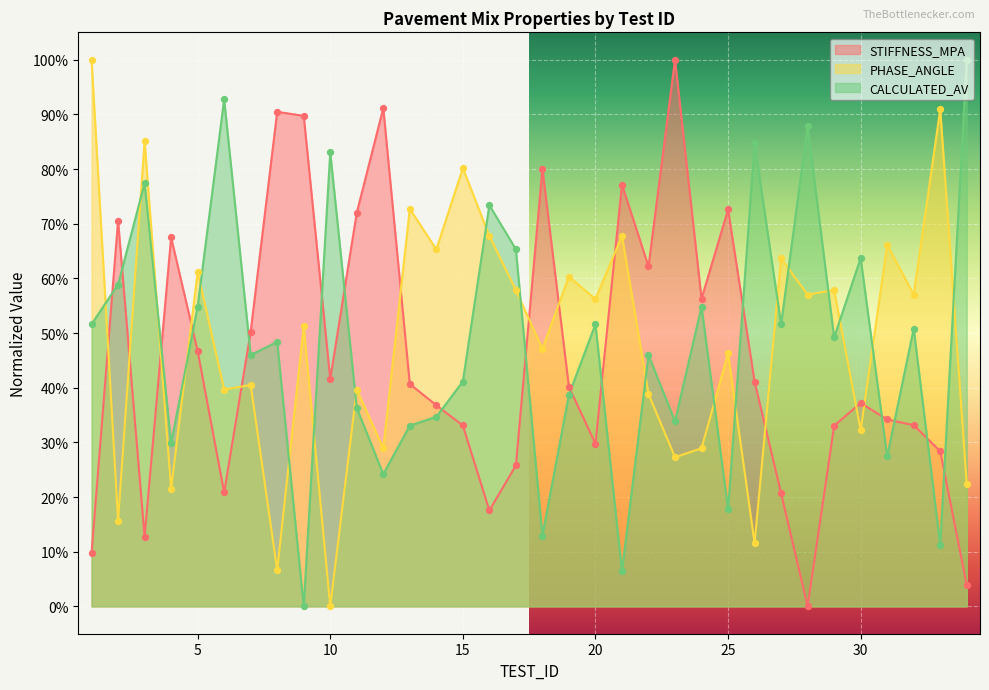

Which series contains the highest Y value?

STIFFNESS_MPA